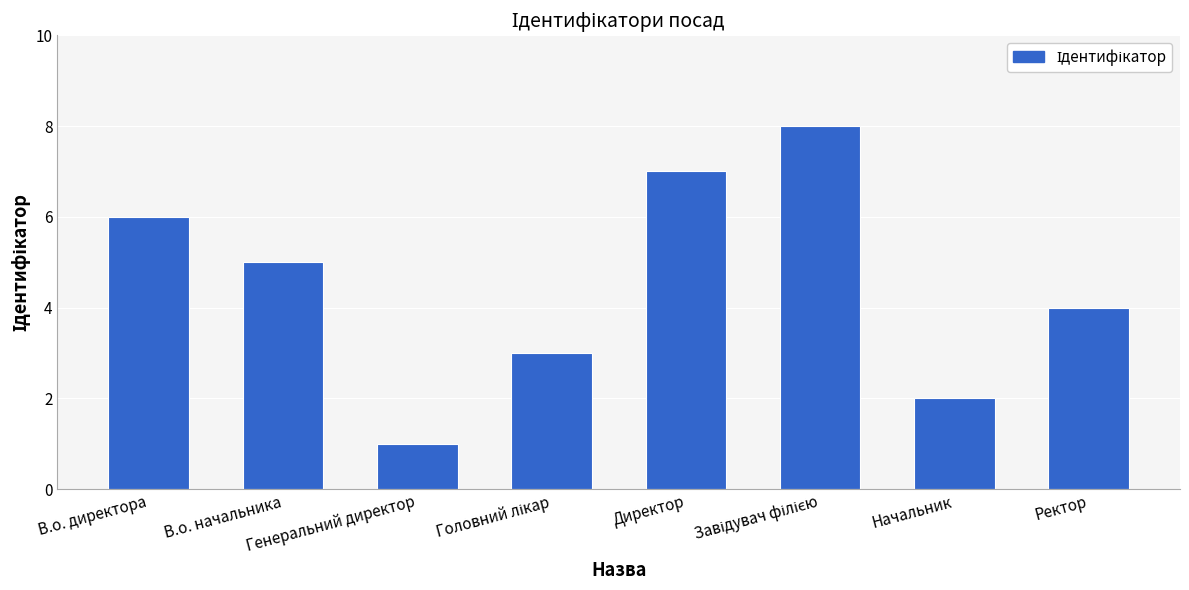

How many values are between 3 and 7?

5